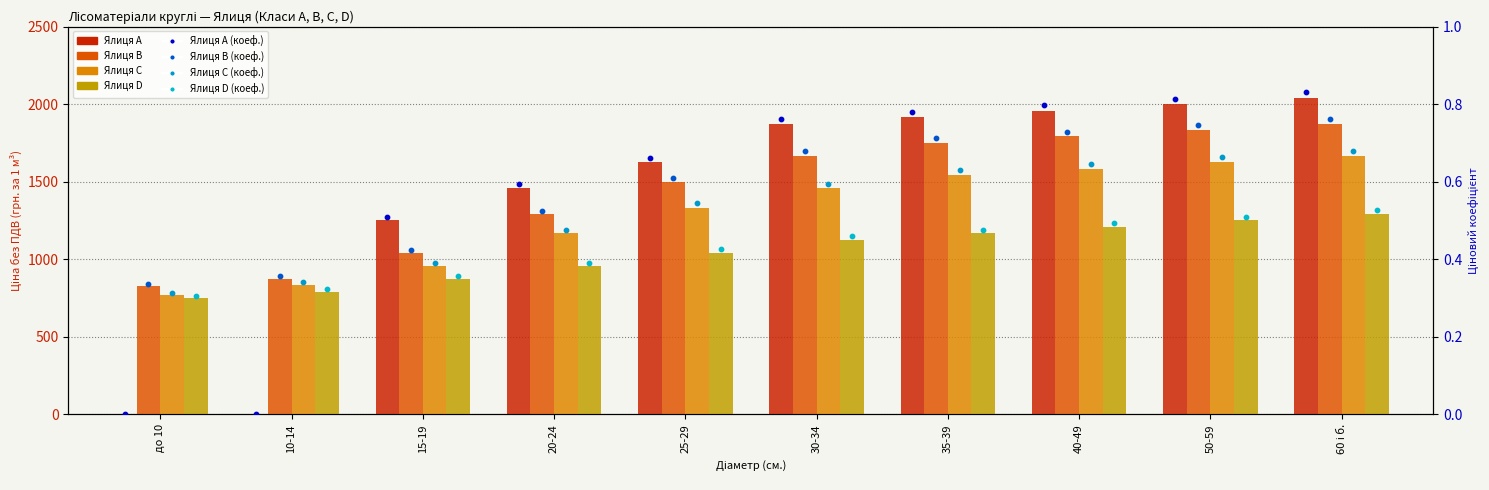

What is the total value across all series at 10-14?

2500.0